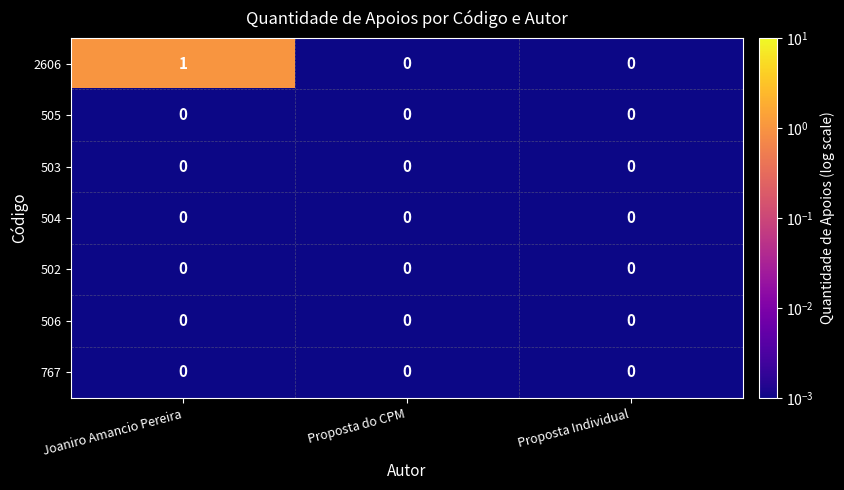

Which category has the highest value across all series?

Joaniro Amancio Pereira